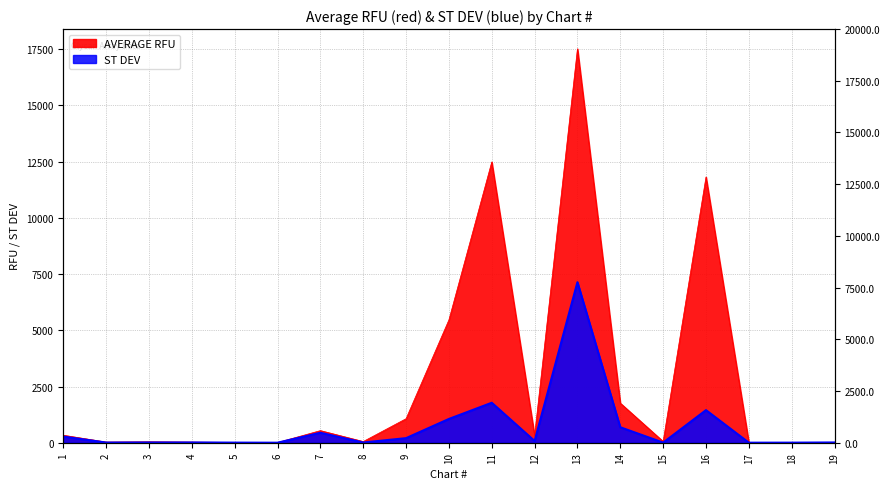

At which category does AVERAGE RFU reach its first local valley?

2